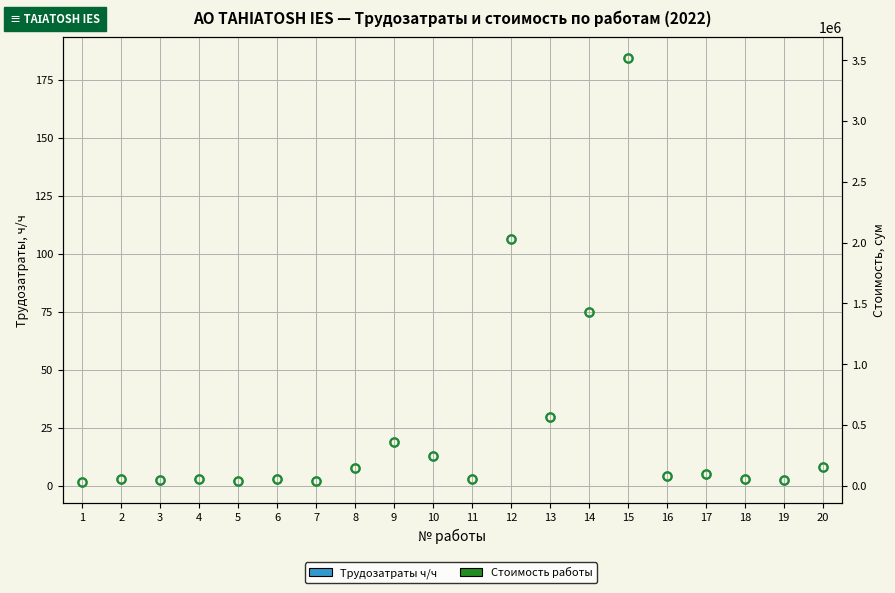

At which category is the sum across all series the highest?

15